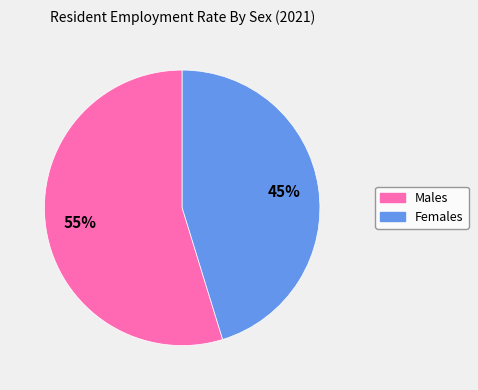

Which category accounts for the majority?

Males